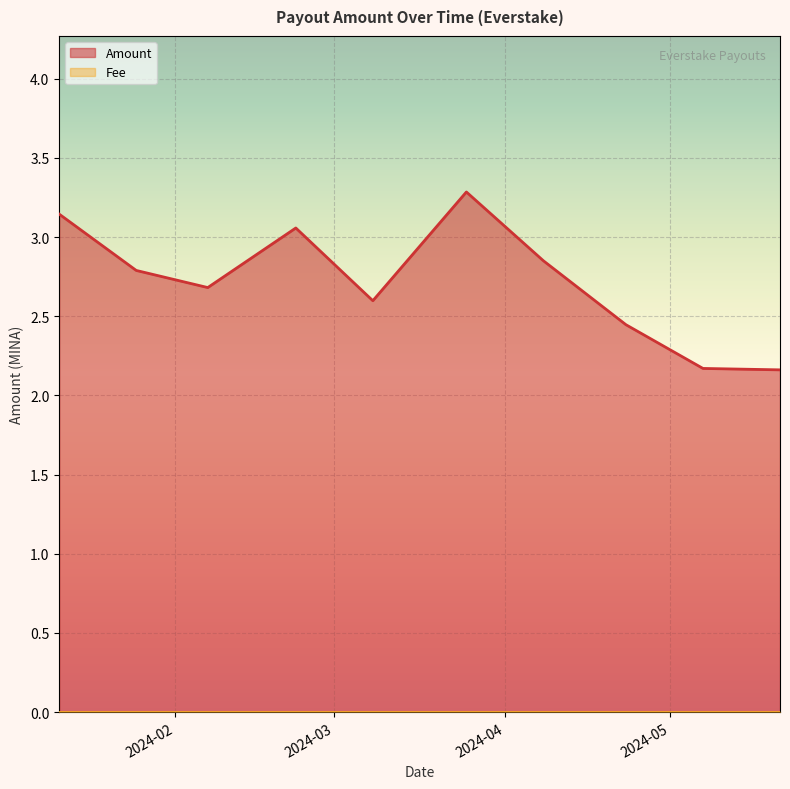

Which series has the largest range (max minus min)?

Amount